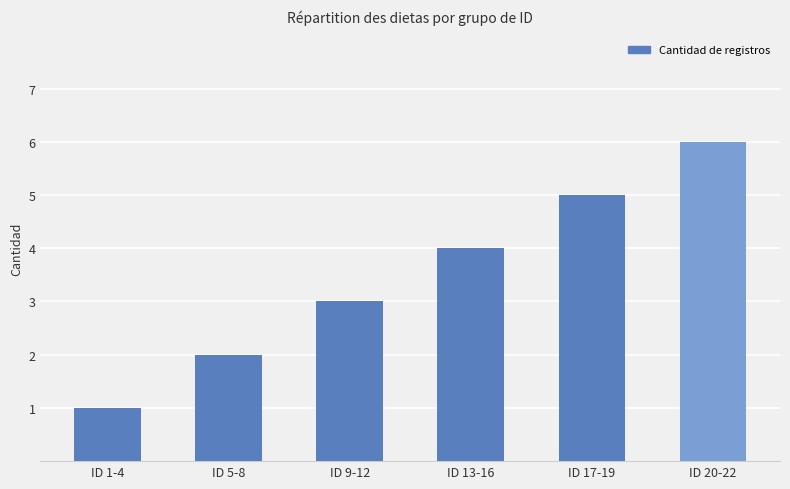

How many values are below 4?

3